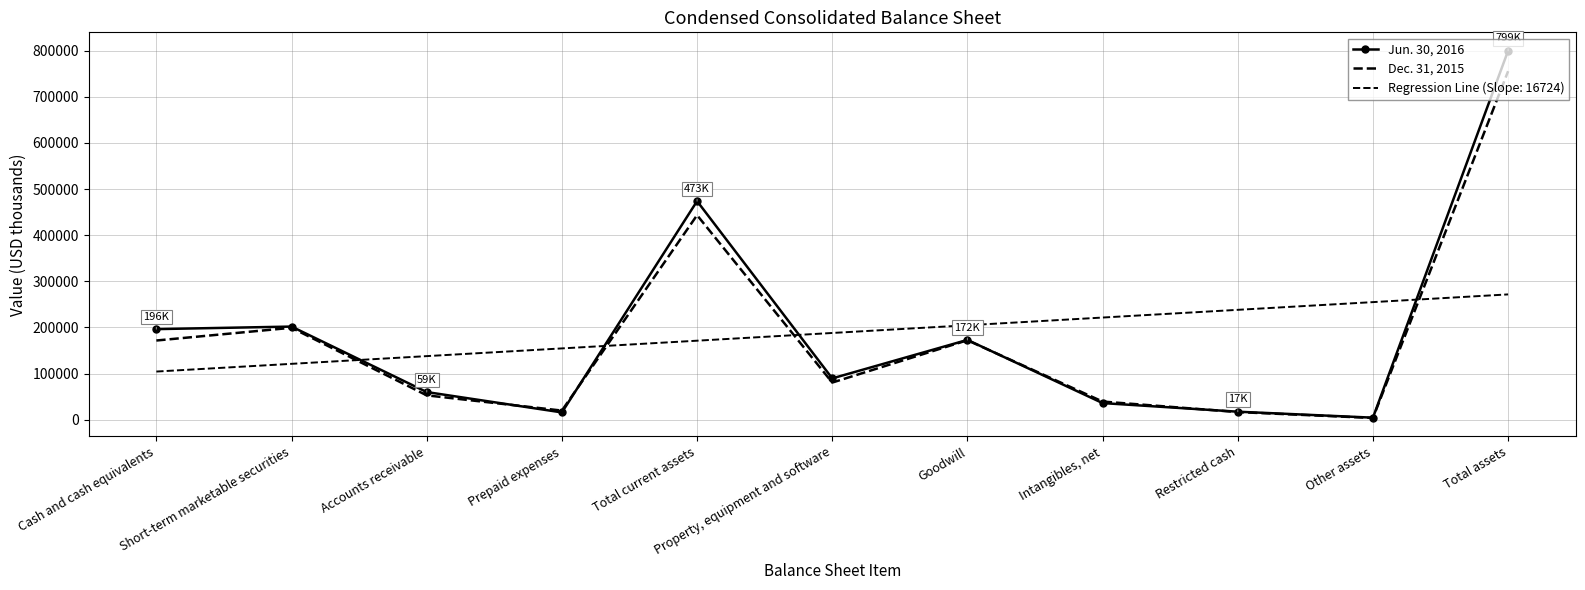

The value of Jun. 30, 2016 at Intangibles, net is 35992. True or false?

True